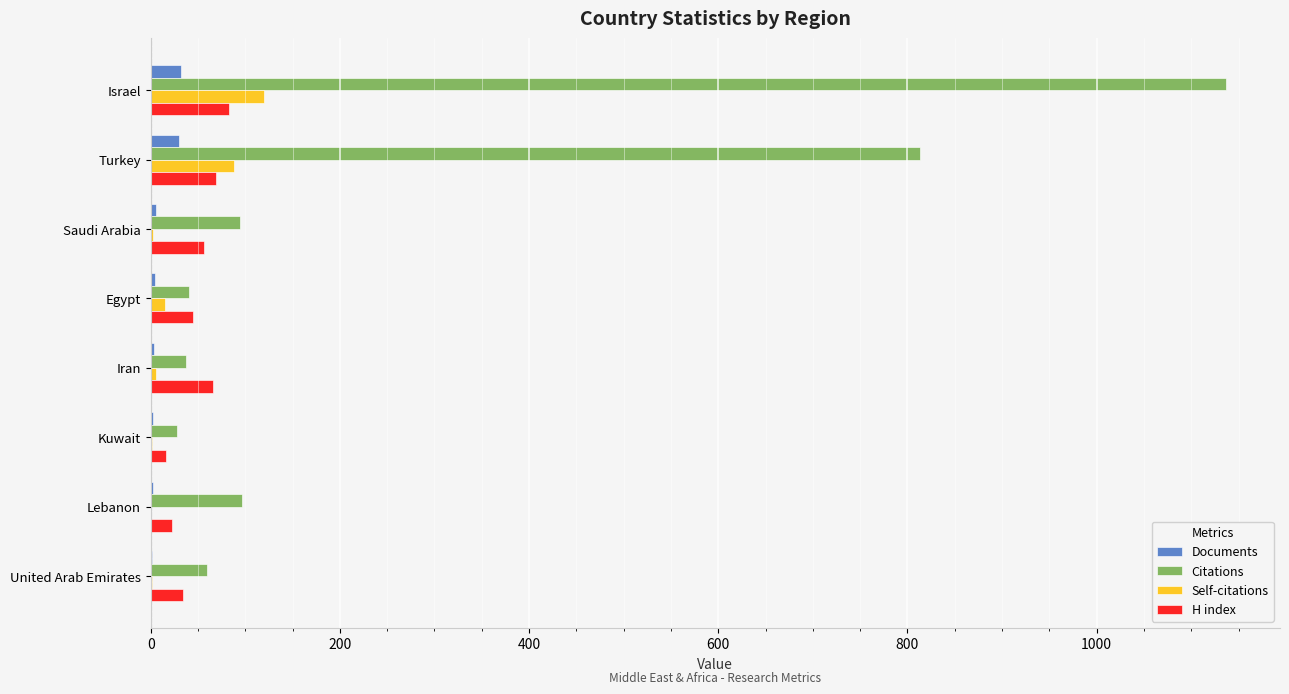

What is the highest value of the Self-citations series?

120